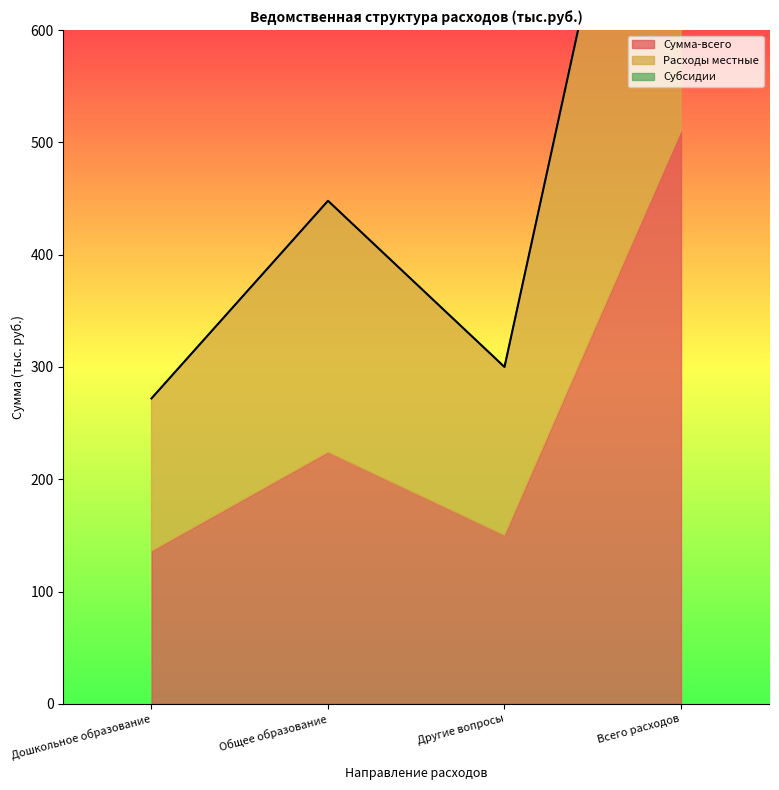

How many values in the Расходы местные series exceed 224?

1